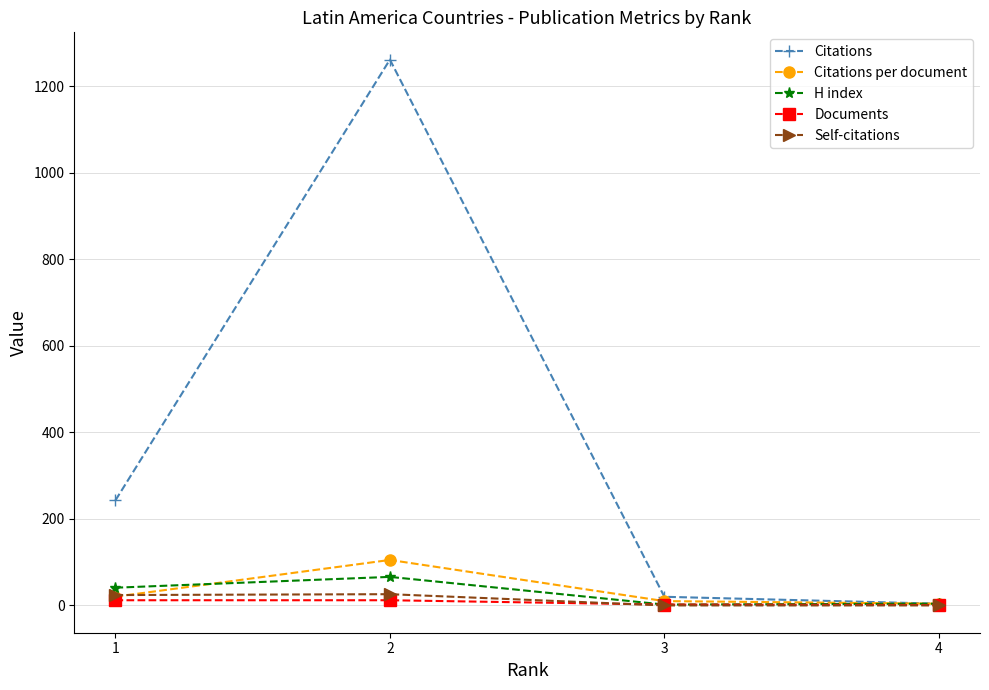

Which series has the largest total across all categories?

Citations